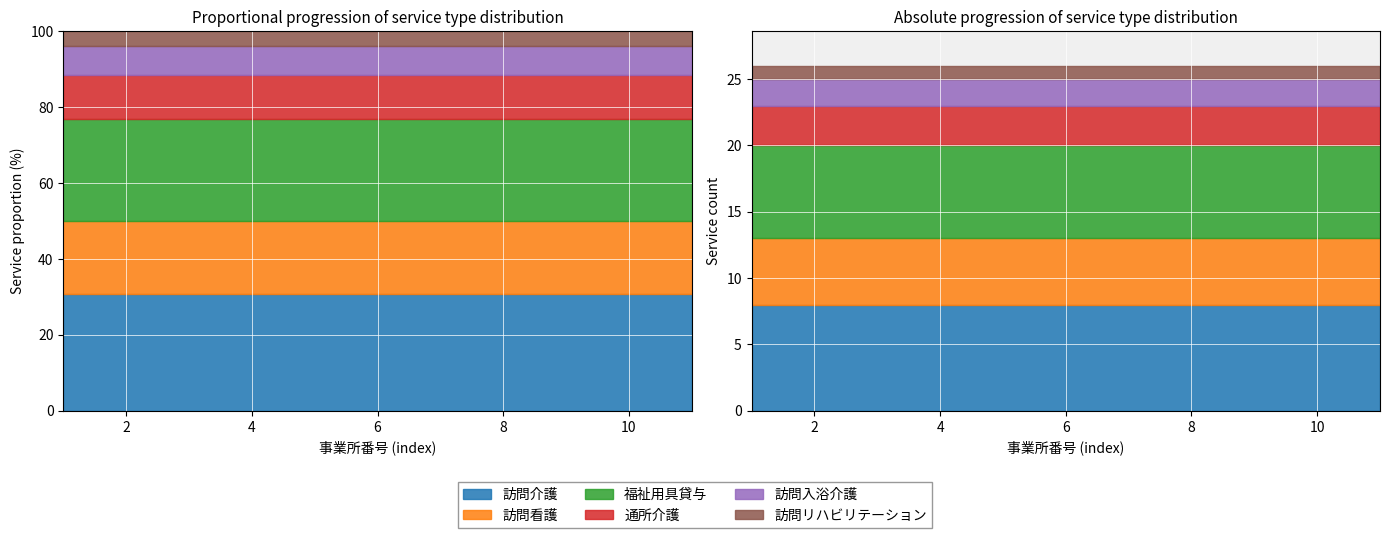

Reading left to right, what are all the values shown in this chart?

訪問介護: 8	8	8	8	8	8	8	8	8	8	8
訪問看護: 5	5	5	5	5	5	5	5	5	5	5
福祉用具貸与: 7	7	7	7	7	7	7	7	7	7	7
通所介護: 3	3	3	3	3	3	3	3	3	3	3
訪問入浴介護: 2	2	2	2	2	2	2	2	2	2	2
訪問リハビリテーション: 1	1	1	1	1	1	1	1	1	1	1